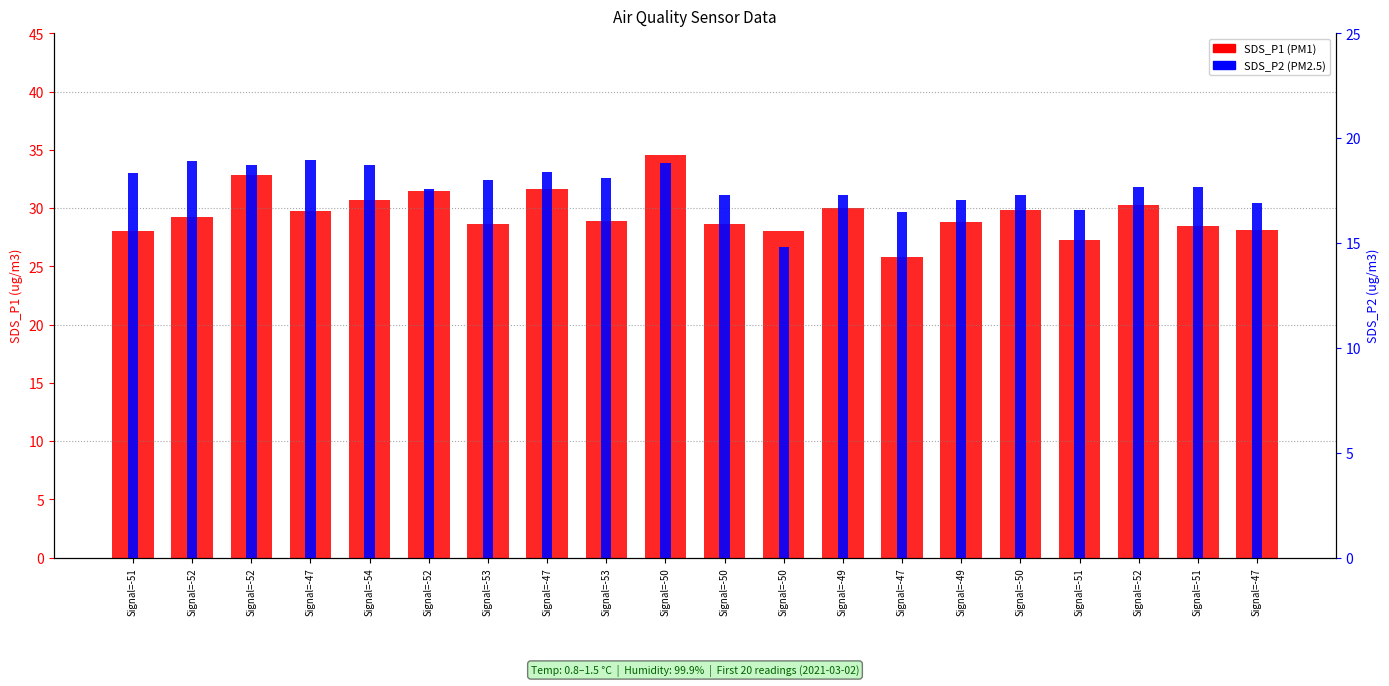

Rank the categories by SDS_P1 value from highest to lowest.

Signal=-50, Signal=-52, Signal=-47, Signal=-52, Signal=-54, Signal=-52, Signal=-49, Signal=-50, Signal=-47, Signal=-52, Signal=-53, Signal=-49, Signal=-53, Signal=-50, Signal=-51, Signal=-47, Signal=-50, Signal=-51, Signal=-51, Signal=-47